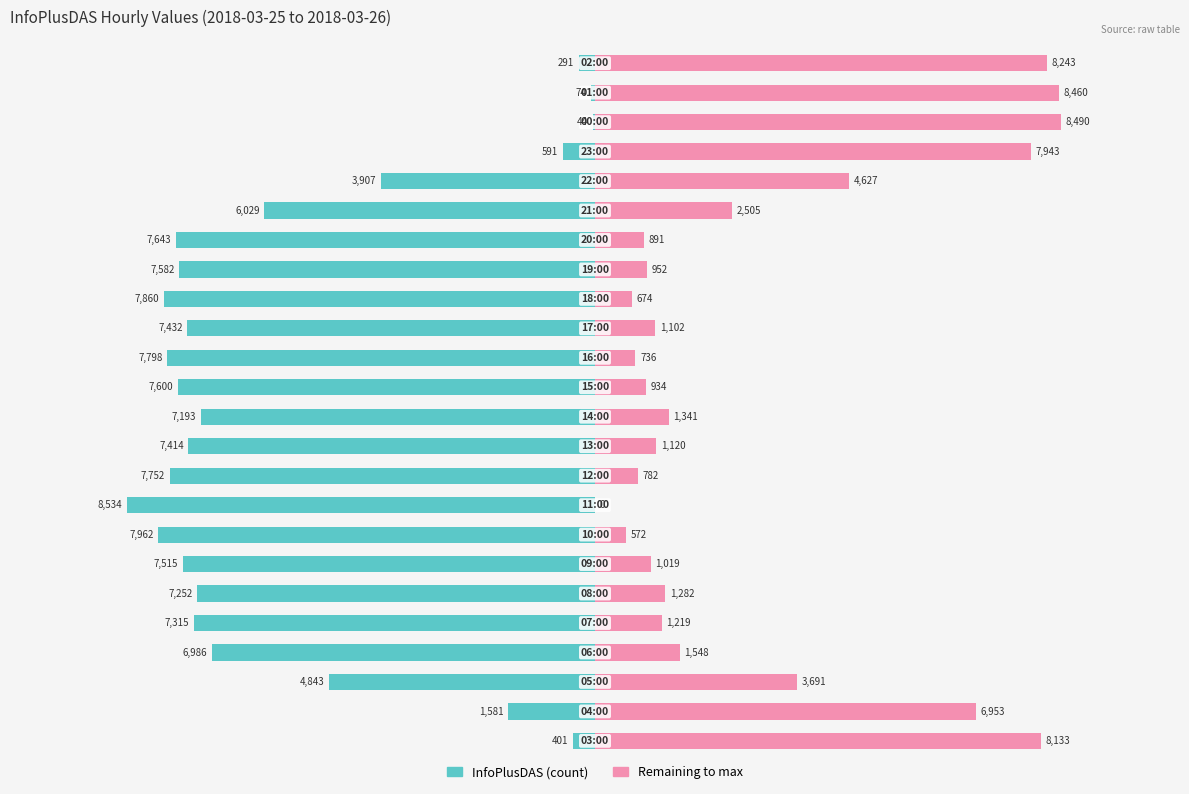

True or false: Remaining to max has a value of 572 at 7.

True